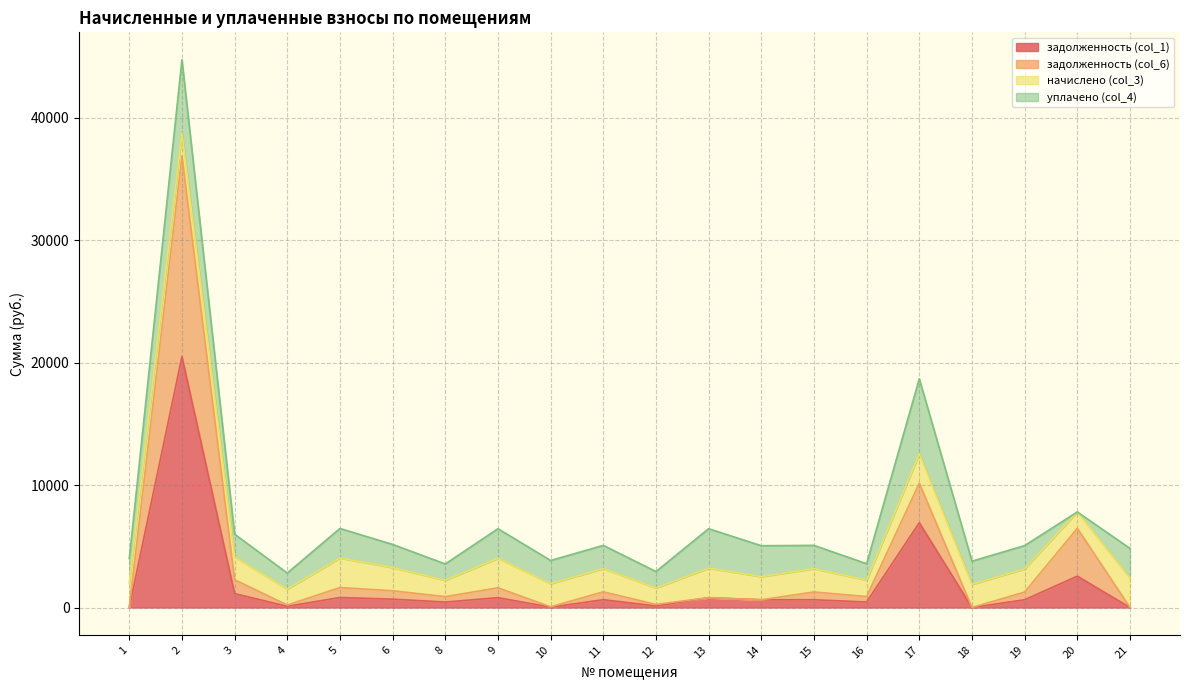

True or false: задолженность (col_6) has more than 0 interior local peaks.

True